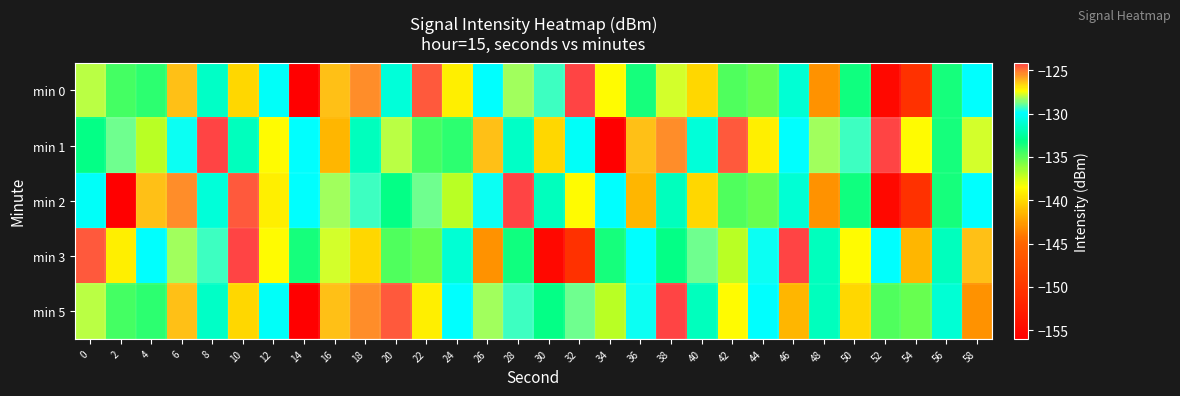

Reading right to left, extract all data points from this chart.

min 0: 58=-129.9	56=-133.6	54=-150.6	52=-155.1	50=-133.4	48=-143.0	46=-131.0	44=-135.3	42=-134.8	40=-140.1	38=-127.8	36=-133.6	34=-127.3	32=-124.1	30=-129.3	28=-128.3	26=-129.9	24=-139.2	22=-124.5	20=-130.9	18=-125.5	16=-126.3	14=-156.0	12=-130.0	10=-140.1	8=-131.4	6=-126.3	4=-134.0	2=-134.5	0=-128.0
min 1: 58=-127.8	56=-133.6	54=-127.3	52=-124.1	50=-129.3	48=-128.3	46=-129.9	44=-139.2	42=-124.5	40=-130.9	38=-125.5	36=-126.3	34=-156.0	32=-130.0	30=-140.1	28=-131.4	26=-126.3	24=-134.0	22=-134.5	20=-128.0	18=-131.6	16=-141.6	14=-130.0	12=-127.3	10=-131.7	8=-124.2	6=-129.8	4=-137.0	2=-128.8	0=-133.2
min 2: 58=-129.9	56=-133.6	54=-150.6	52=-155.1	50=-133.4	48=-143.0	46=-131.0	44=-135.3	42=-134.8	40=-140.1	38=-131.6	36=-141.6	34=-130.0	32=-127.3	30=-131.7	28=-124.2	26=-129.8	24=-137.0	22=-128.8	20=-133.2	18=-129.3	16=-128.3	14=-129.9	12=-139.2	10=-124.5	8=-130.9	6=-125.5	4=-126.3	2=-156.0	0=-130.0
min 3: 58=-126.3	56=-131.6	54=-141.6	52=-130.0	50=-127.3	48=-131.7	46=-124.2	44=-129.8	42=-137.0	40=-128.8	38=-133.2	36=-129.9	34=-133.6	32=-150.6	30=-155.1	28=-133.4	26=-143.0	24=-131.0	22=-135.3	20=-134.8	18=-140.1	16=-127.8	14=-133.6	12=-127.3	10=-124.1	8=-129.3	6=-128.3	4=-129.9	2=-139.2	0=-124.5
min 5: 58=-143.0	56=-131.0	54=-135.3	52=-134.8	50=-140.1	48=-131.6	46=-141.6	44=-130.0	42=-127.3	40=-131.7	38=-124.2	36=-129.8	34=-137.0	32=-128.8	30=-133.2	28=-129.3	26=-128.3	24=-129.9	22=-139.2	20=-124.5	18=-125.5	16=-126.3	14=-156.0	12=-130.0	10=-140.1	8=-131.4	6=-126.3	4=-134.0	2=-134.5	0=-128.0